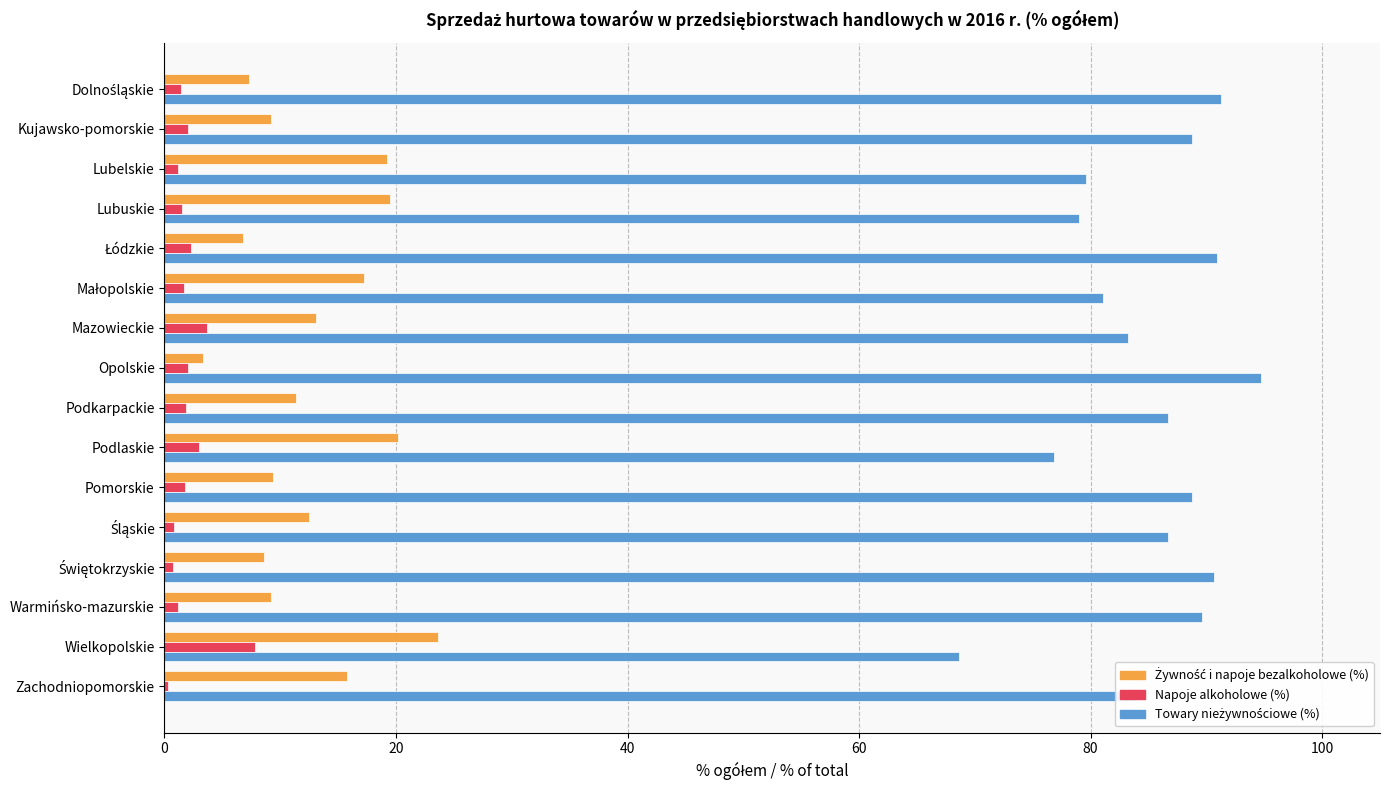

What is the maximum value shown in the chart?

94.7